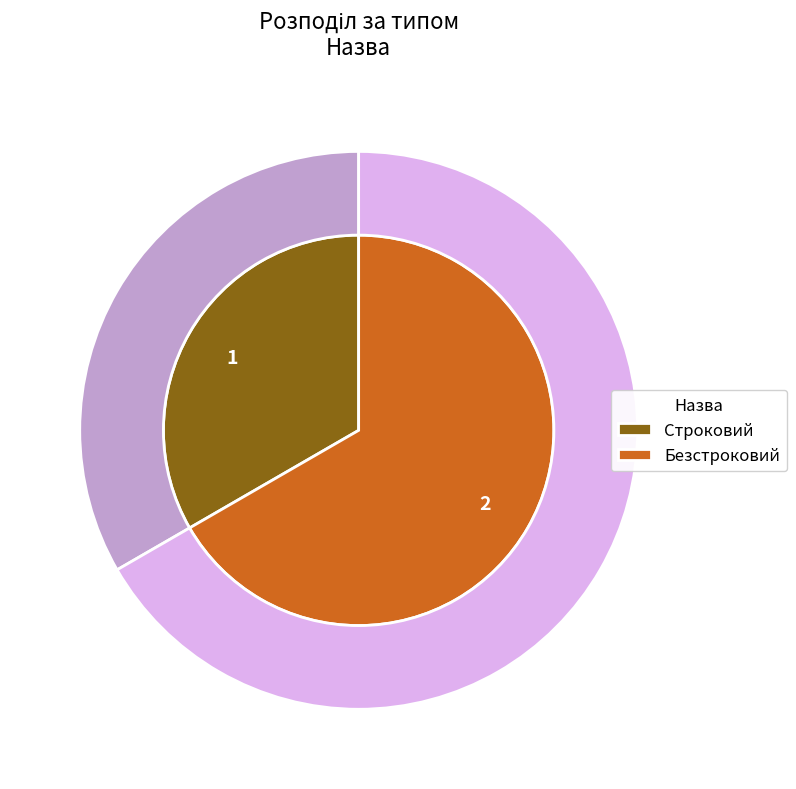

Which category has the biggest portion of the pie?

Безстроковий